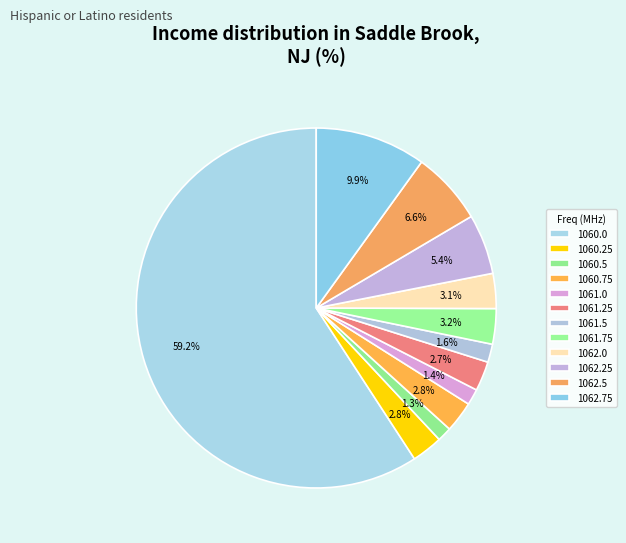

Do 1061.5 and 1061.75 together represent more than half of the pie?

No